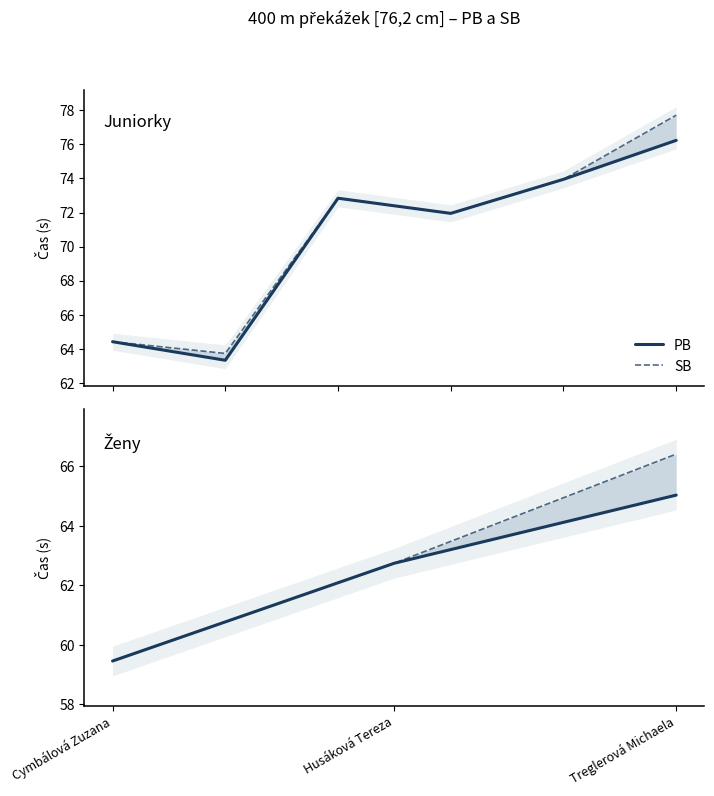

Which category has the highest value across all series?

Treglerová Michaela